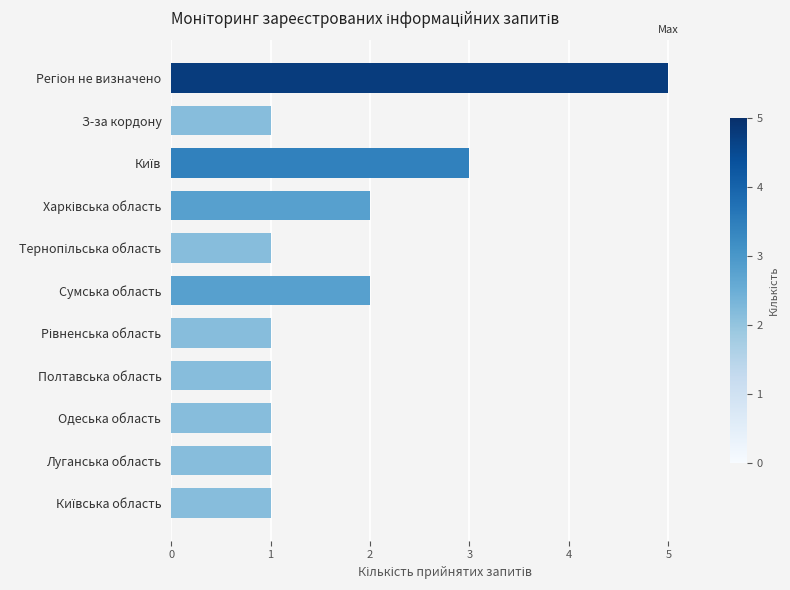

What is the difference between the maximum and minimum values?

4